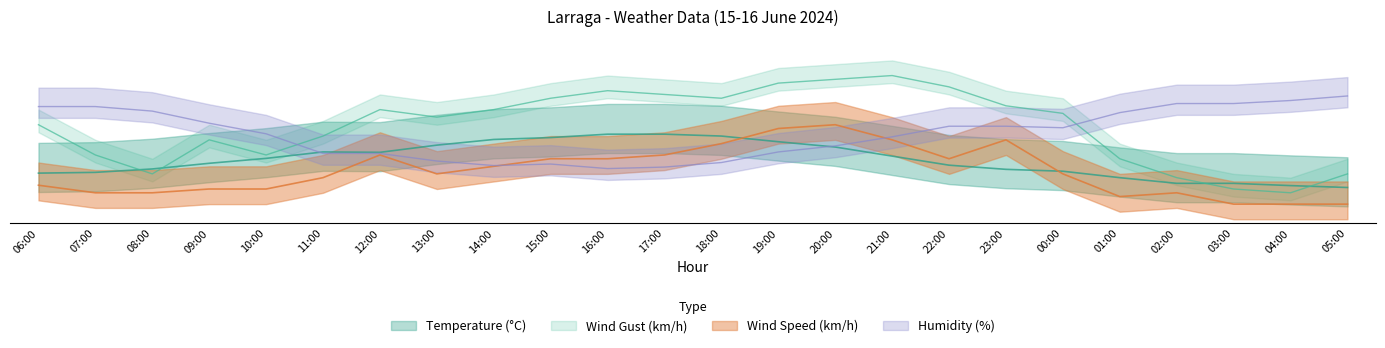

What is the value of the Wind Gust (km/h) point at the 23rd from the left?

8.0